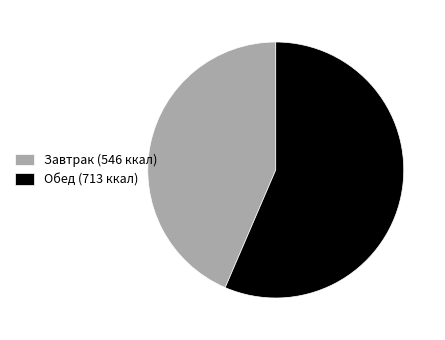

Is the sum of Обед (713 ккал) and Завтрак (546 ккал) greater than half?

Yes